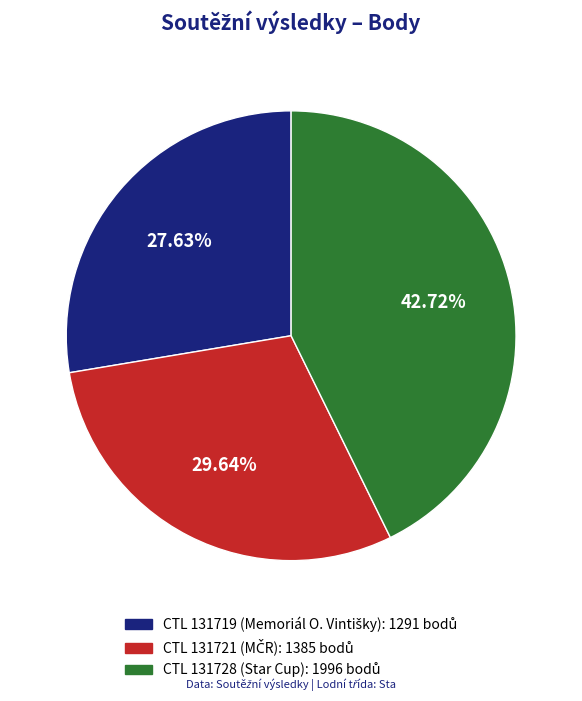

Is there any slice that represents more than half of the pie?

No